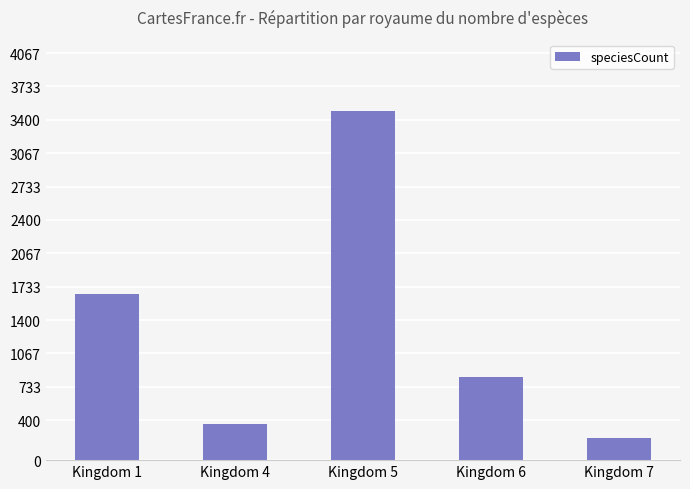

How many bars are there in total?

5